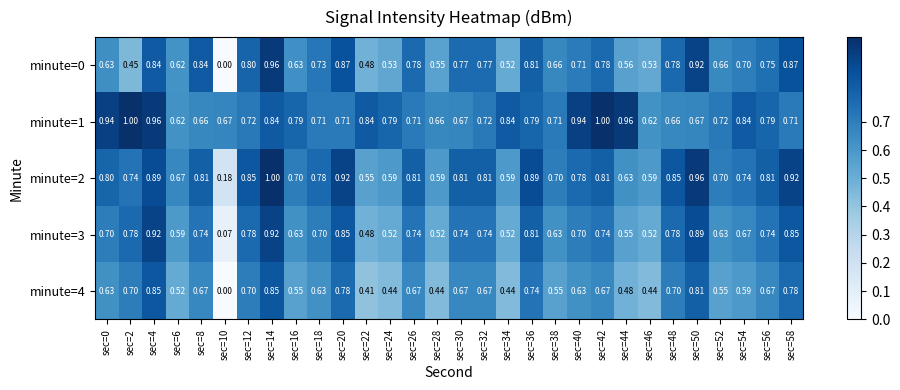

Is the value of minute=0 at sec=56 greater than the value of minute=3 at sec=6?

Yes